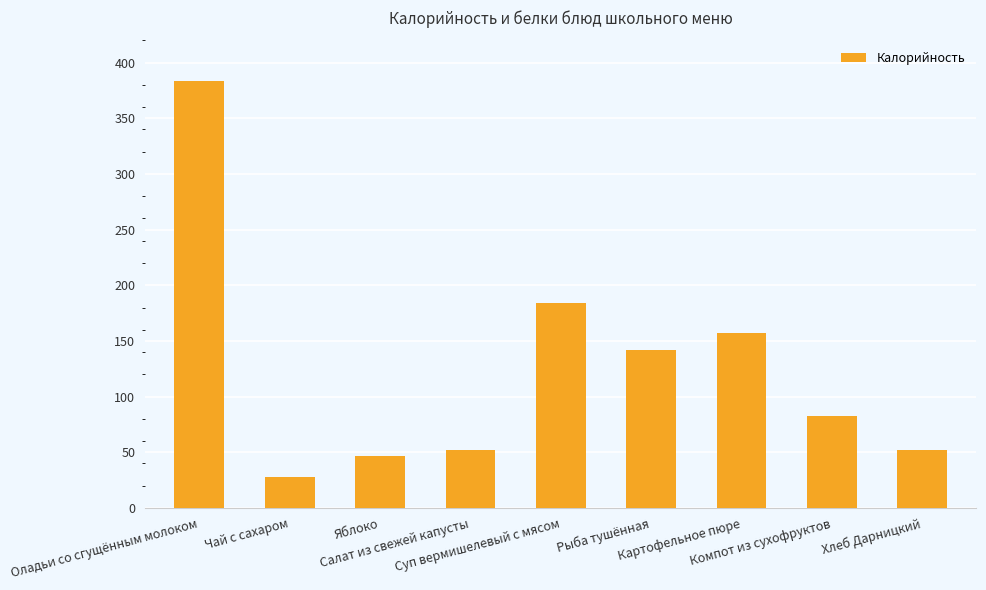

What is the change in value from Чай с сахаром to Хлеб Дарницкий?

+24.2